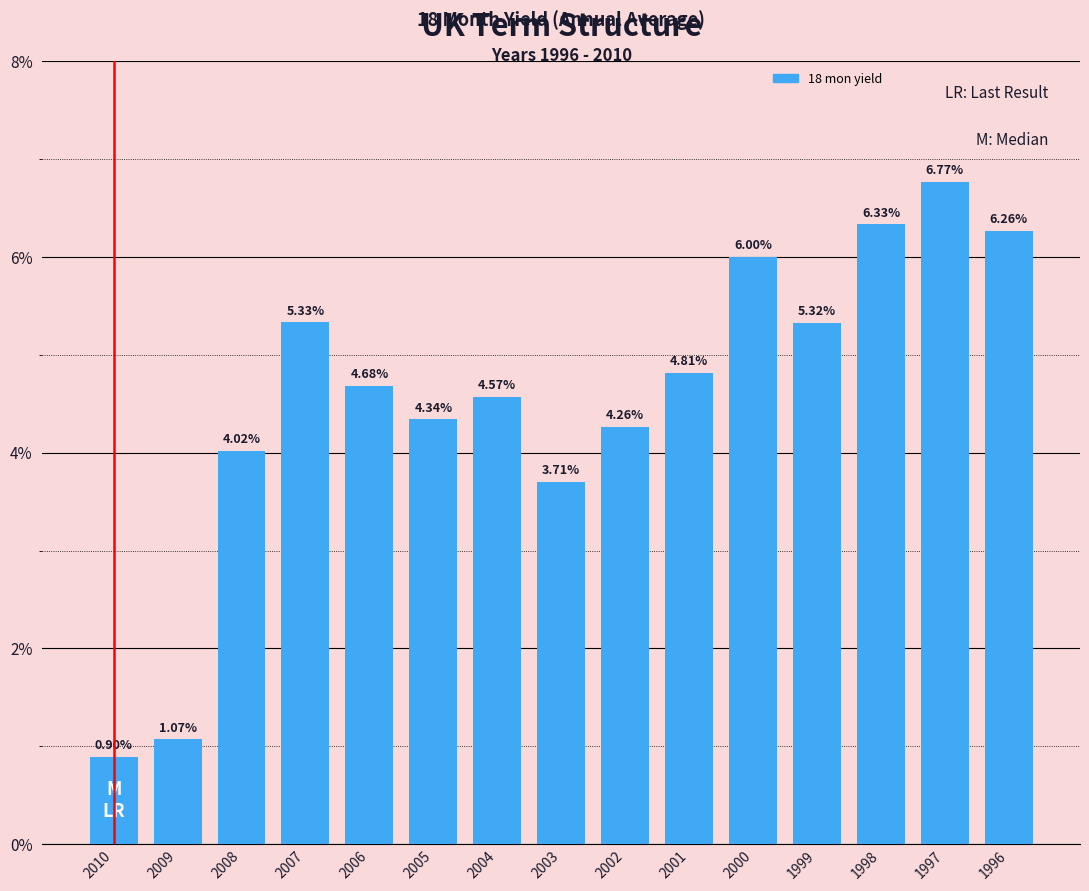

Count the number of categories in the chart.

15